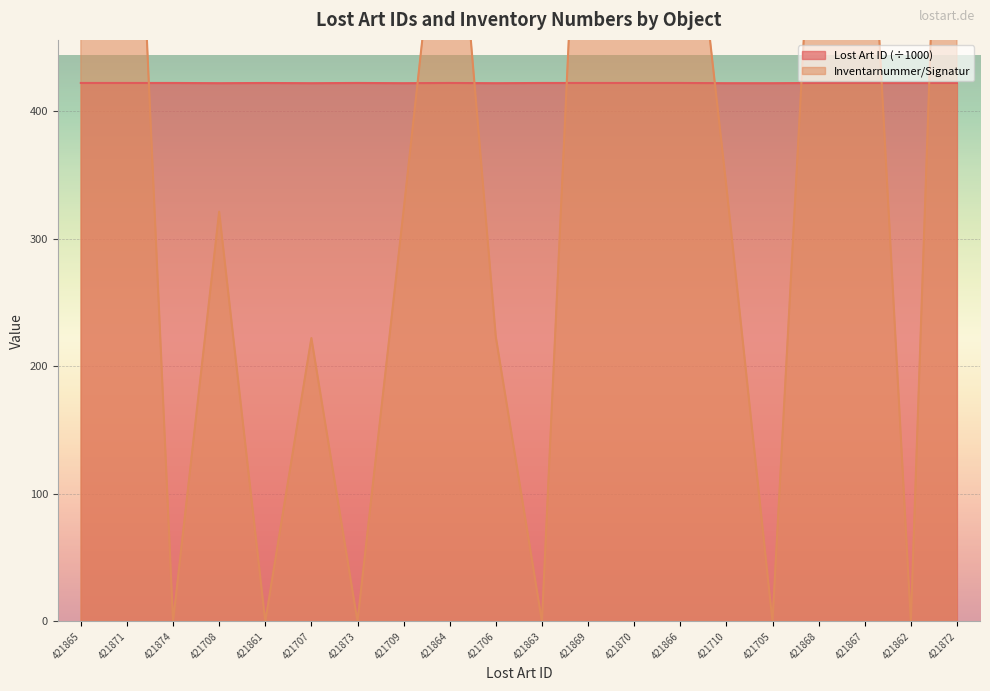

At how many categories does at least one series exceed 231?

20